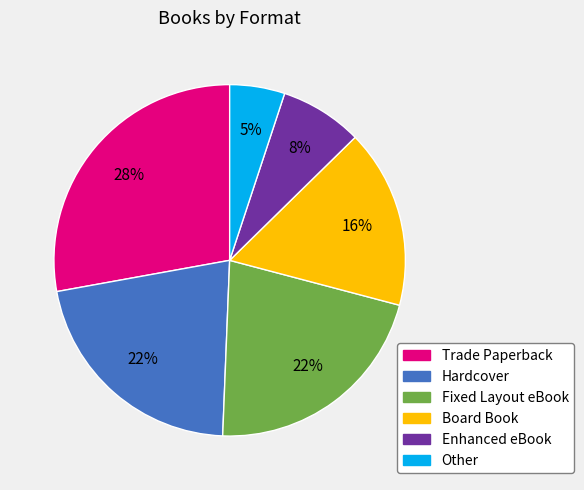

To the nearest percent, what is the combined percentage of Board Book and Fixed Layout eBook?

38%